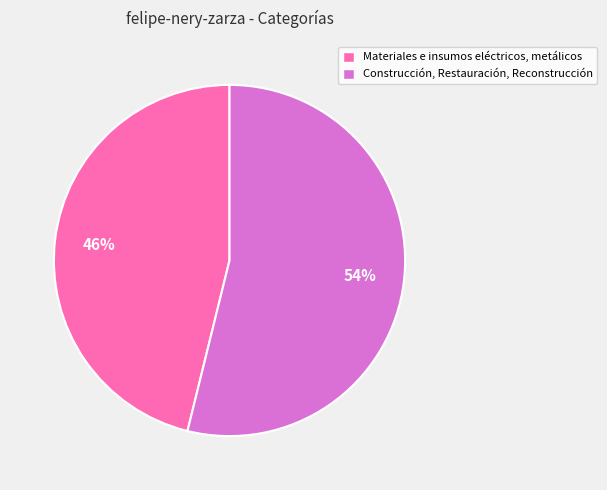

To the nearest percent, what is the average slice percentage?

50%